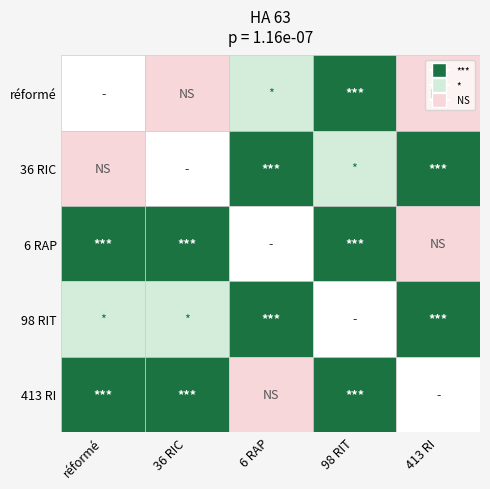

Is it true that 36 RIC equals 61 at 413 RI?

False